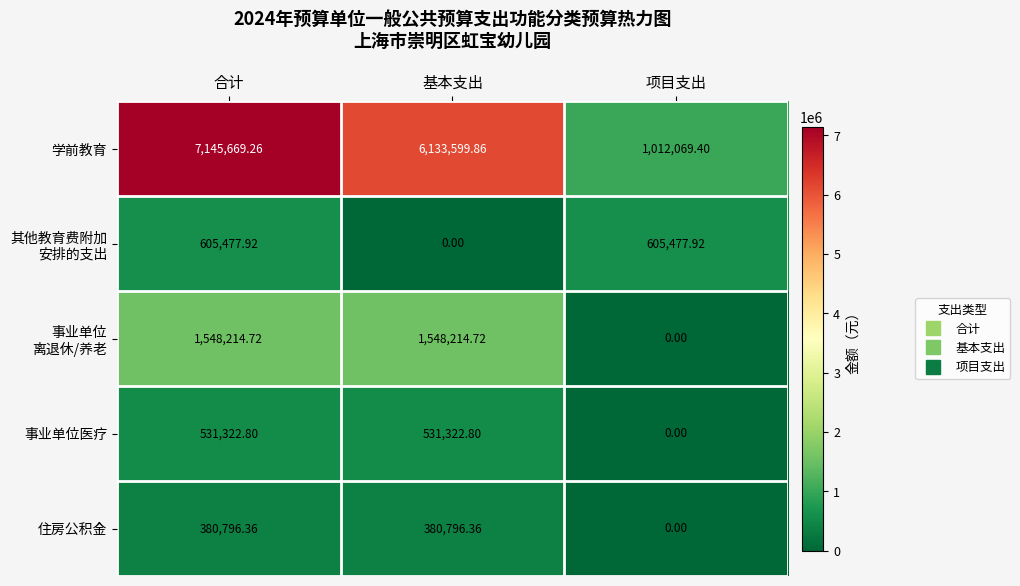

What is the difference between the highest and lowest values at 项目支出?

1012069.4